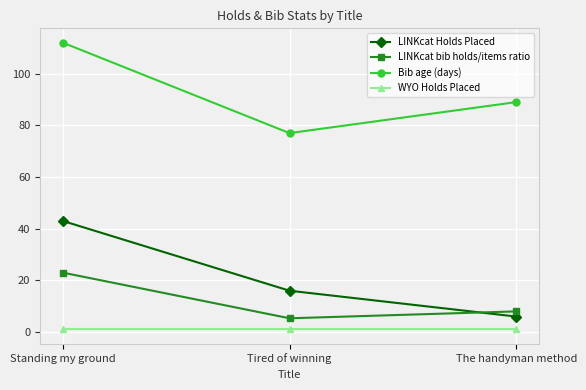

What is the maximum value for LINKcat bib holds/items ratio?

23.0